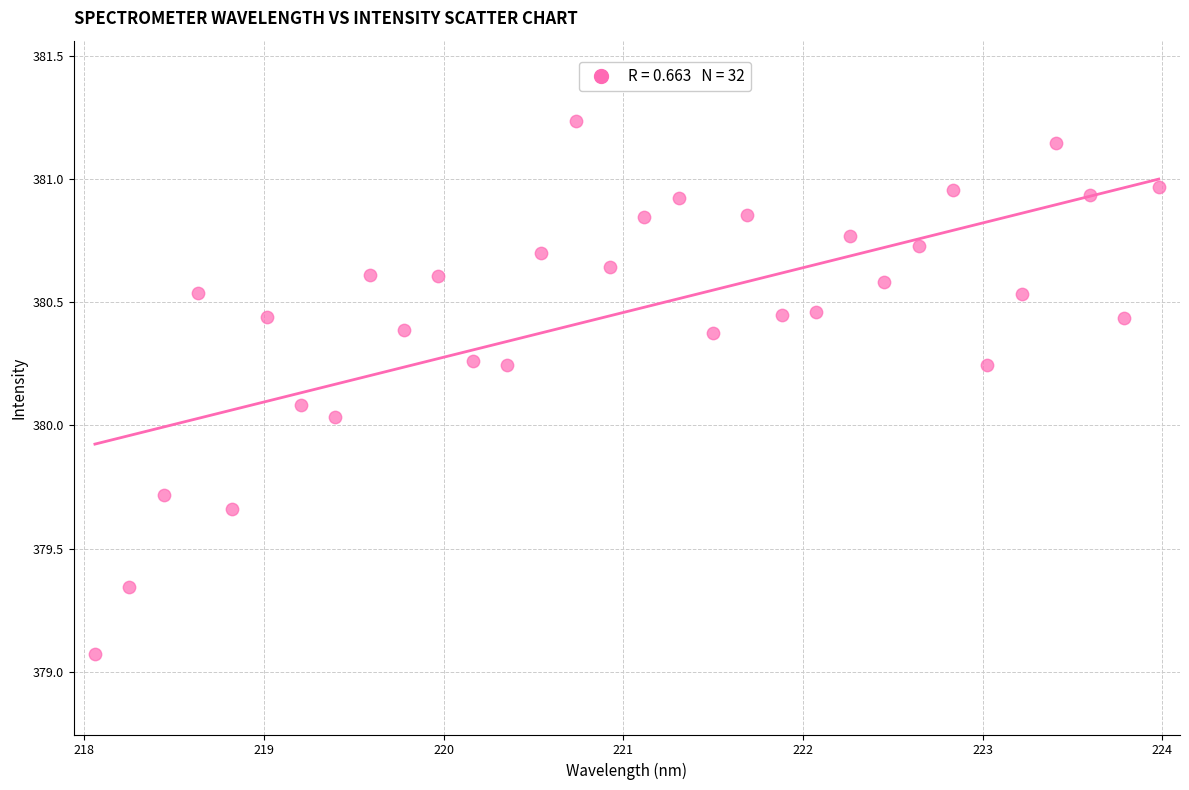

What is the range of Y values (max minus min)?

2.2